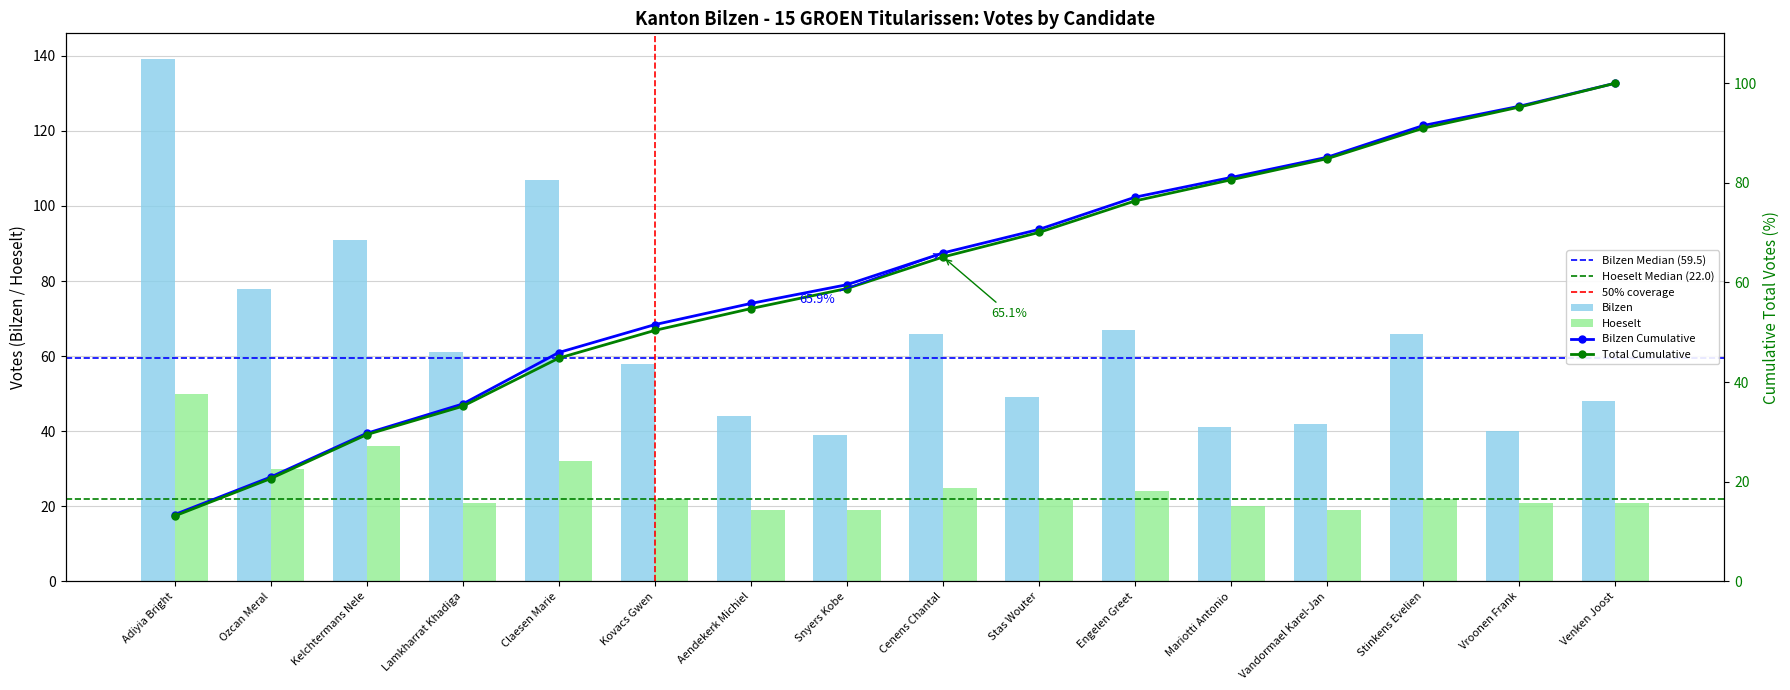

List the series in order of their overall mean, highest first.

Bilzen, Hoeselt